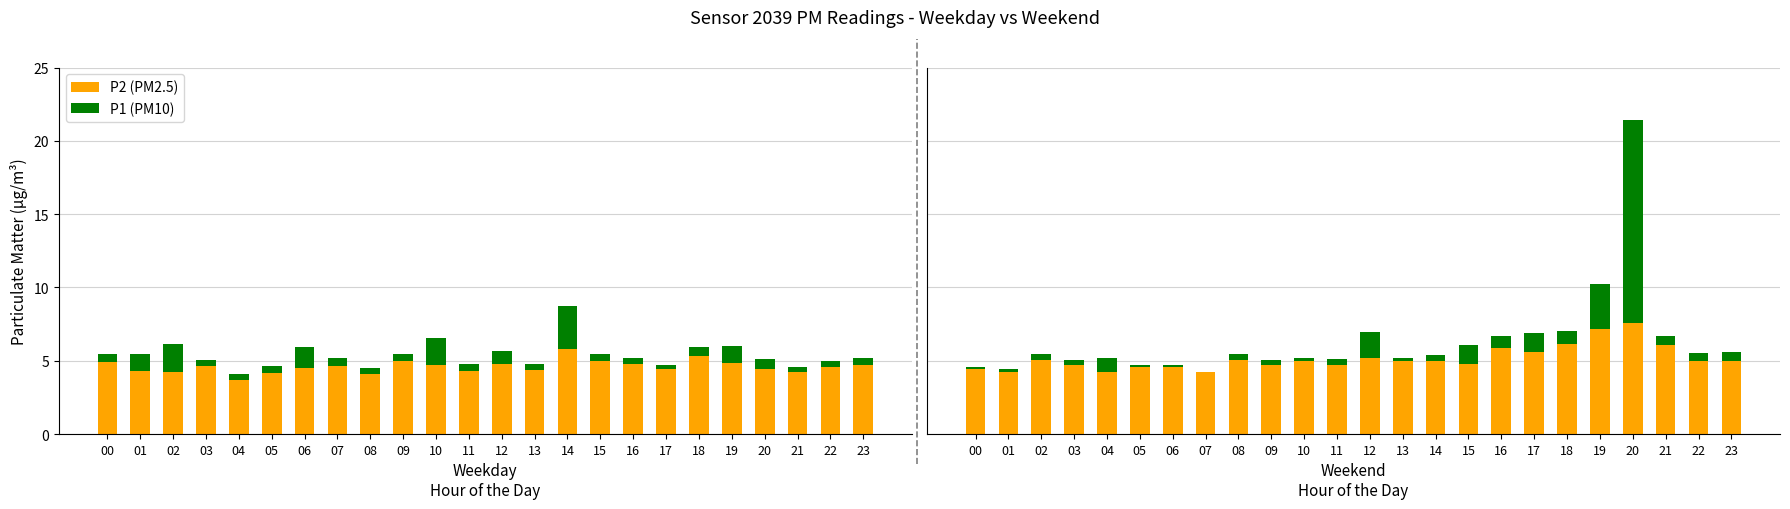

Where is P2 (PM2.5) nearest to the value 5?

10